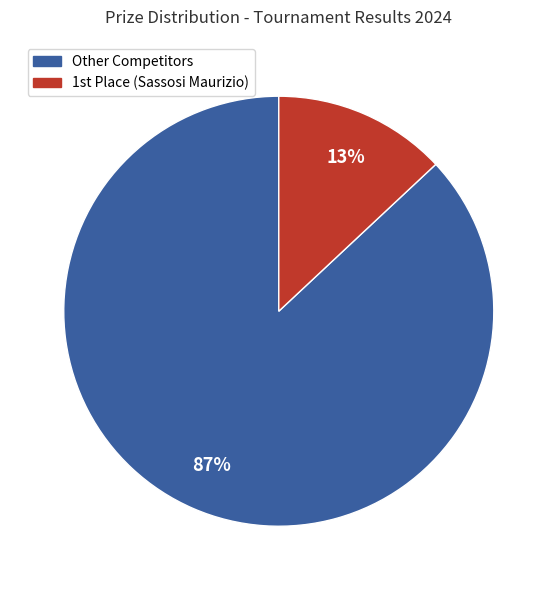

How many segments does this pie chart have?

2